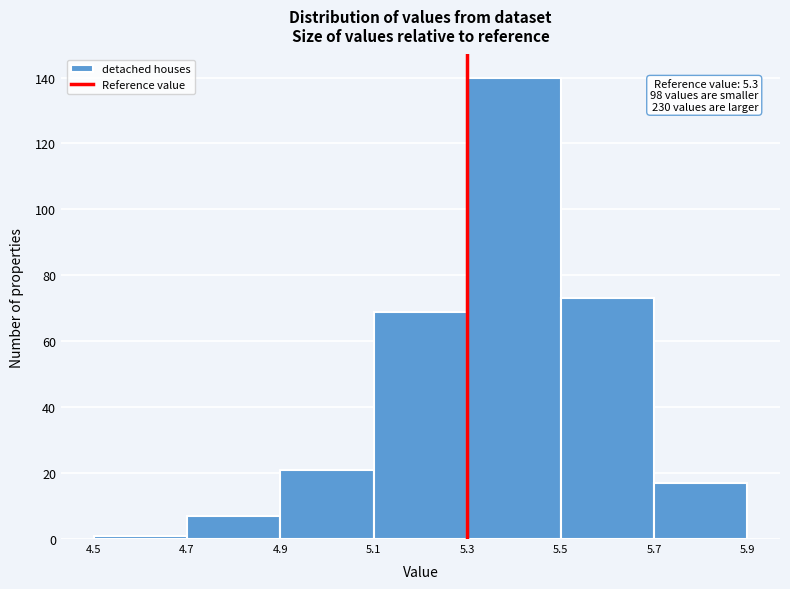

Which range on the x-axis has the tallest bar?

5.3 to 5.5